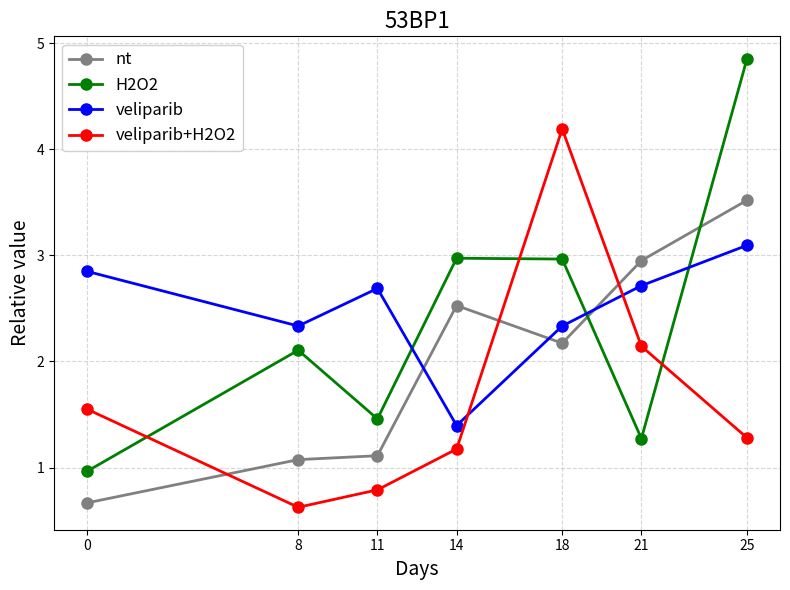

How many data points in veliparib+H2O2 are above 1?

5